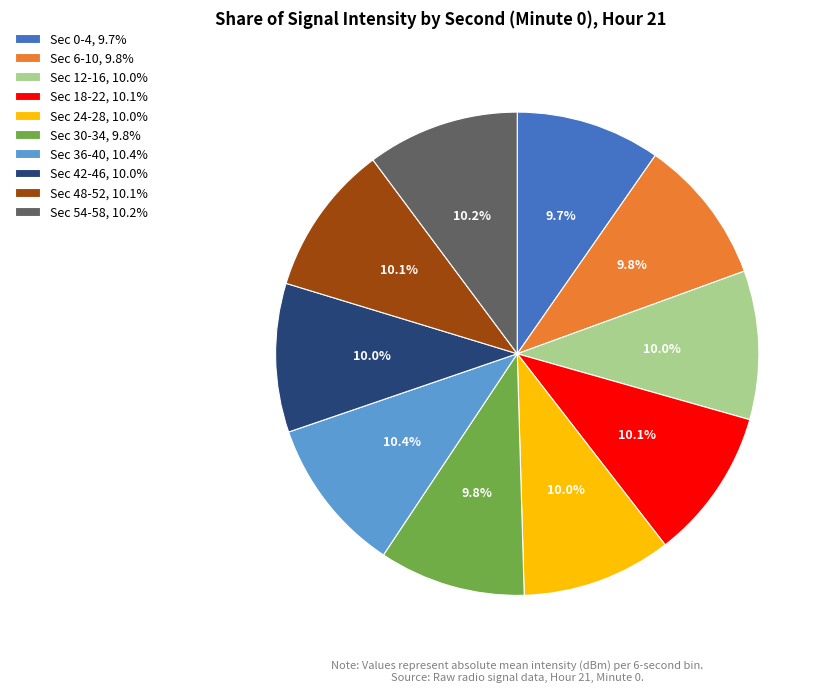

What is the ratio of the value at Sec 0-4, 9.7% to the value at Sec 36-40, 10.4%?

0.9